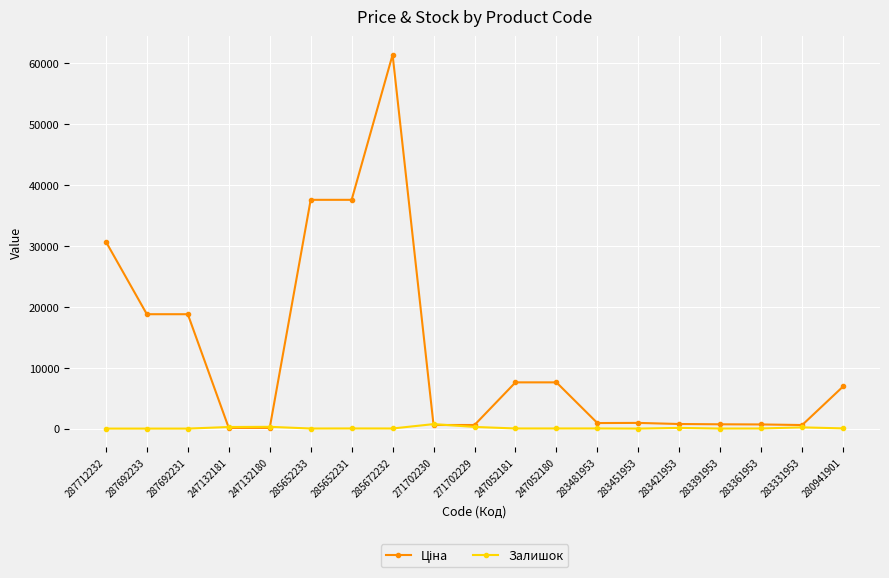

What position from the right is 287692231?

17